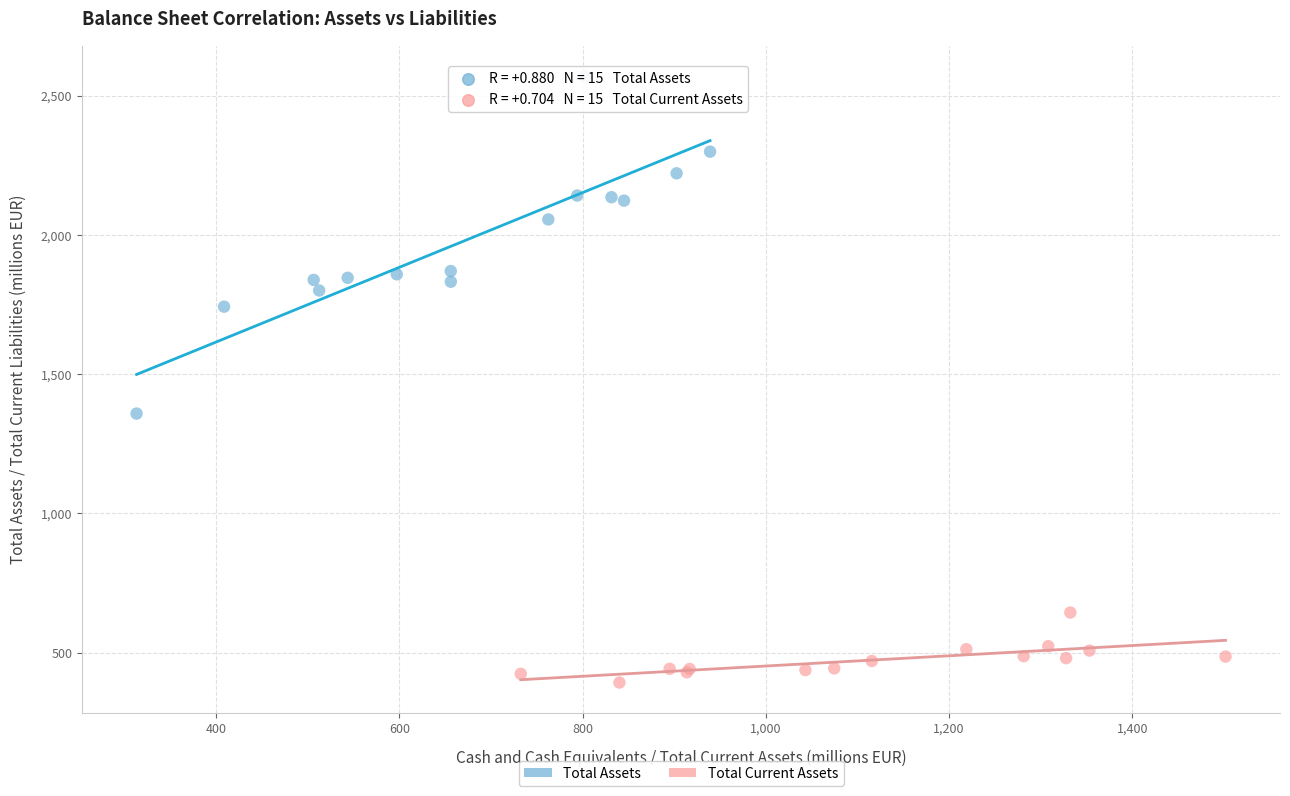

Which series has the widest spread of Y values?

Total Assets